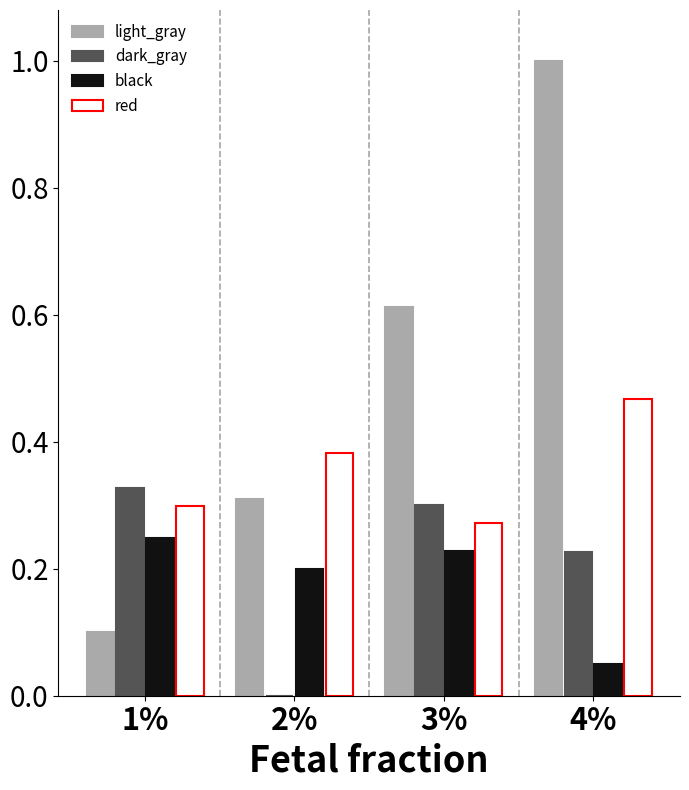

Reading left to right, list all the values displayed in this chart.

light_gray: 1%=0.1	2%=0.3	3%=0.6	4%=1.0
dark_gray: 1%=0.3	2%=0.0	3%=0.3	4%=0.2
black: 1%=0.2	2%=0.2	3%=0.2	4%=0.1
red: 1%=0.3	2%=0.4	3%=0.3	4%=0.5